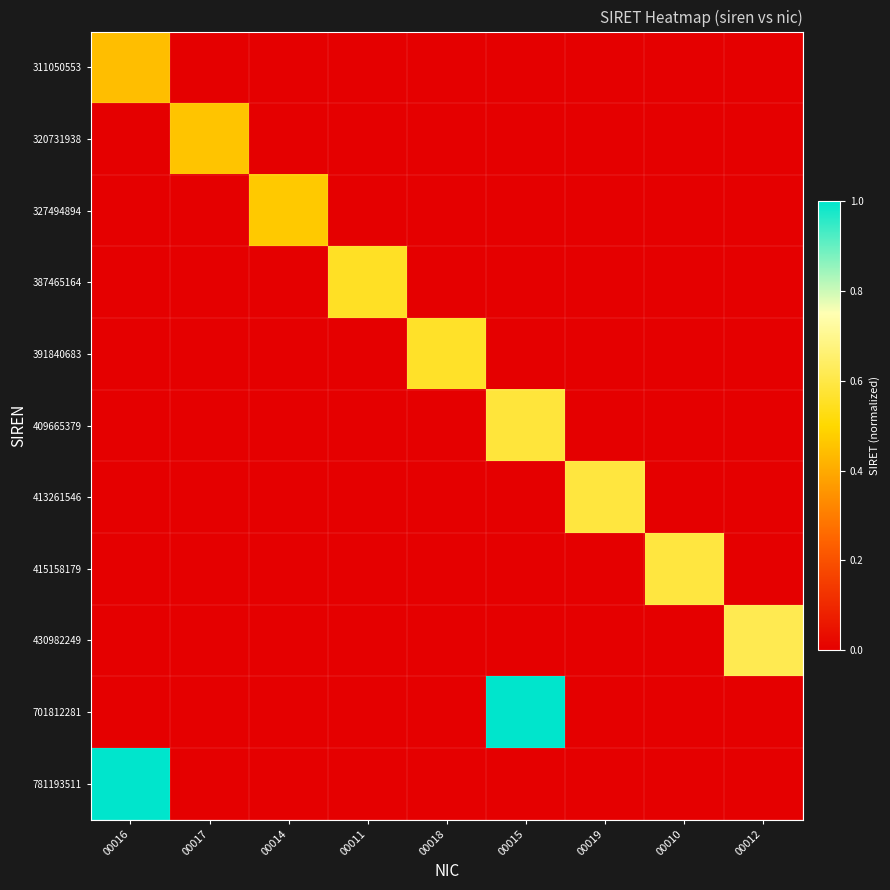

Which series has the largest range (max minus min)?

701812281